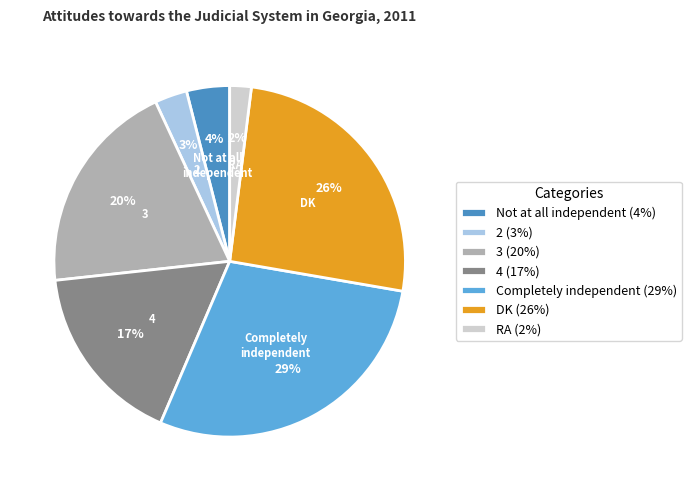

Does Completely independent account for over 50% of the chart?

No